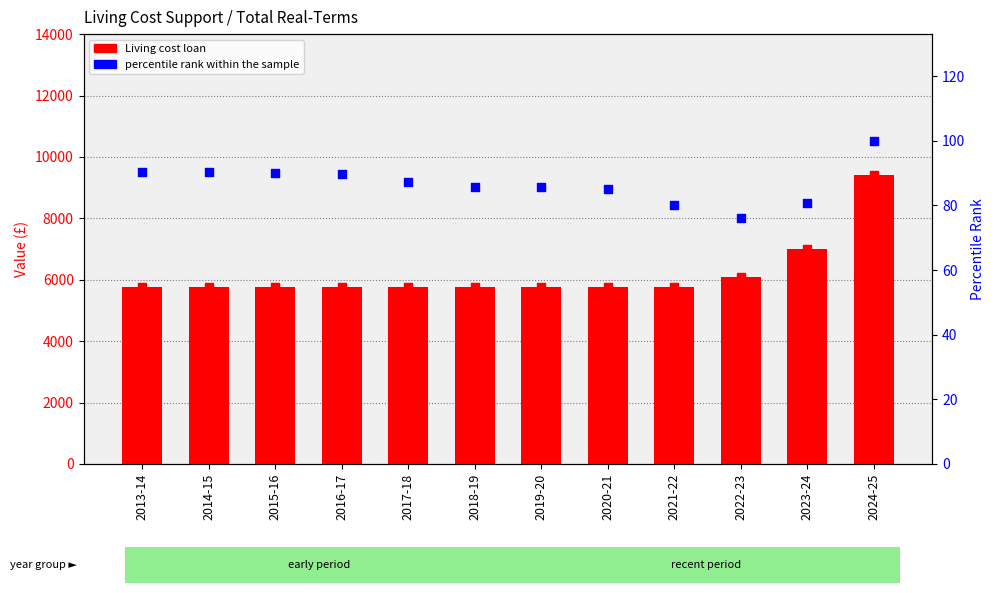

Is the value of Living cost loan at 2023-24 greater than the value of percentile rank within the sample at 2023-24?

Yes